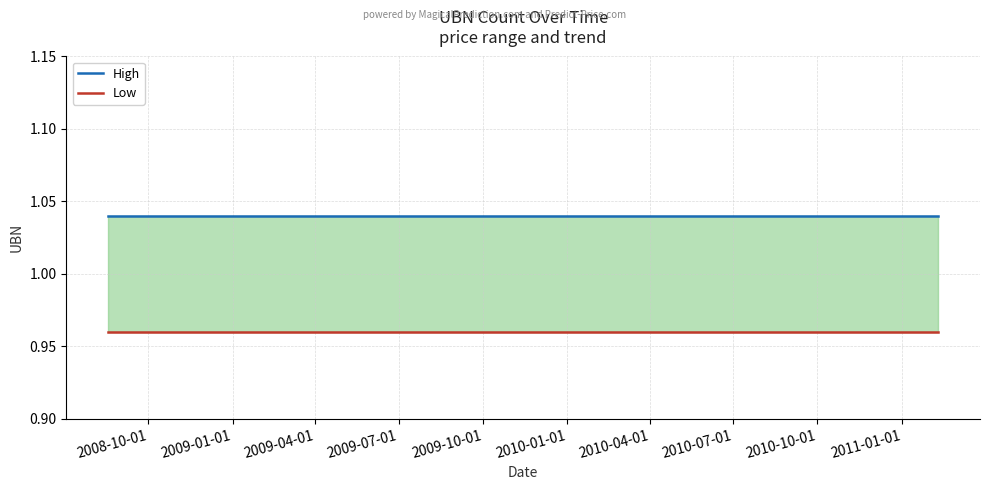

What is the total value across all series at 2009-07-01?

2.0